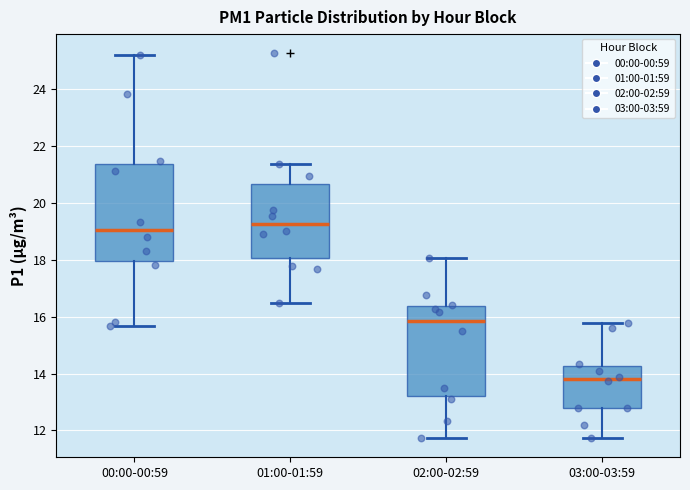

Which box is the tallest, from its lower edge to its upper edge?

00:00-00:59